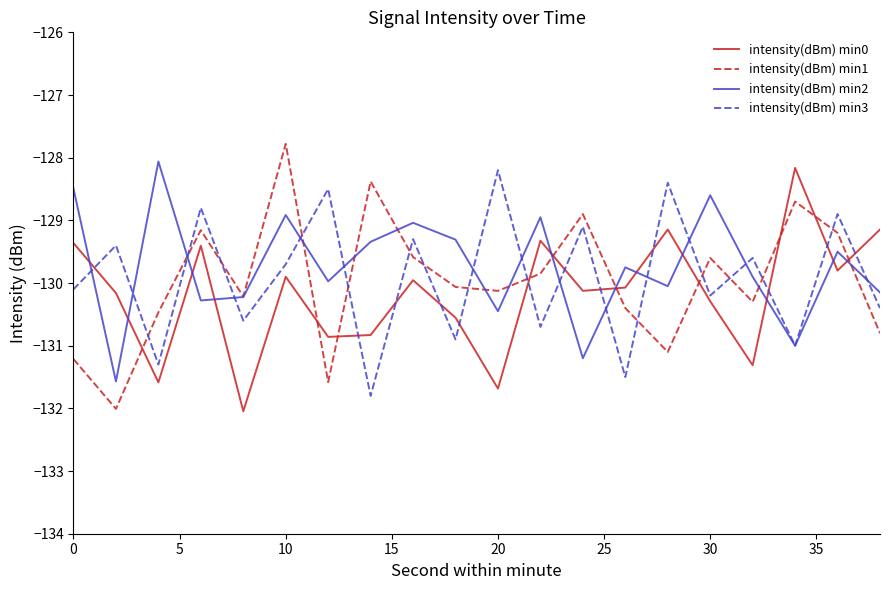

What is the minimum value shown in the chart?

-132.0